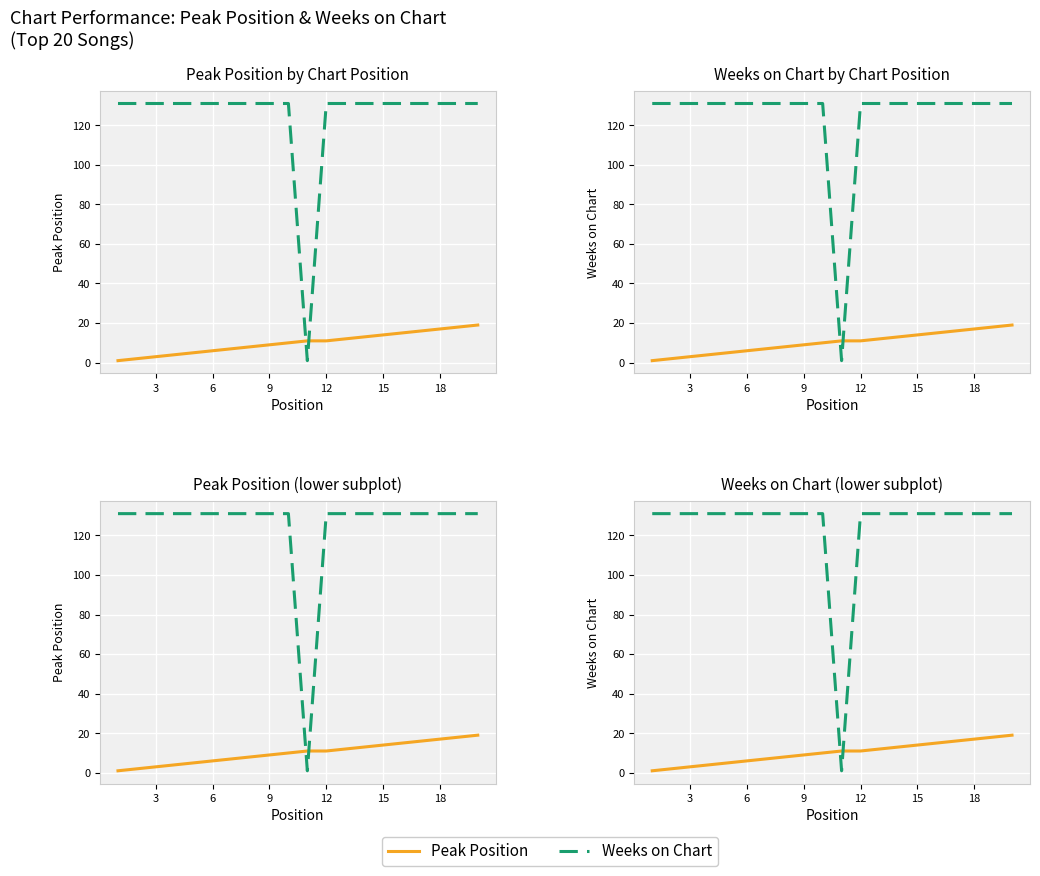

Reading left to right, what are all the values shown in this chart?

Peak Position: 1	2	3	4	5	6	7	8	9	10	11	11	12	13	14	15	16	17	18	19
Weeks on Chart: 131	131	131	131	131	131	131	131	131	131	1	131	131	131	131	131	131	131	131	131